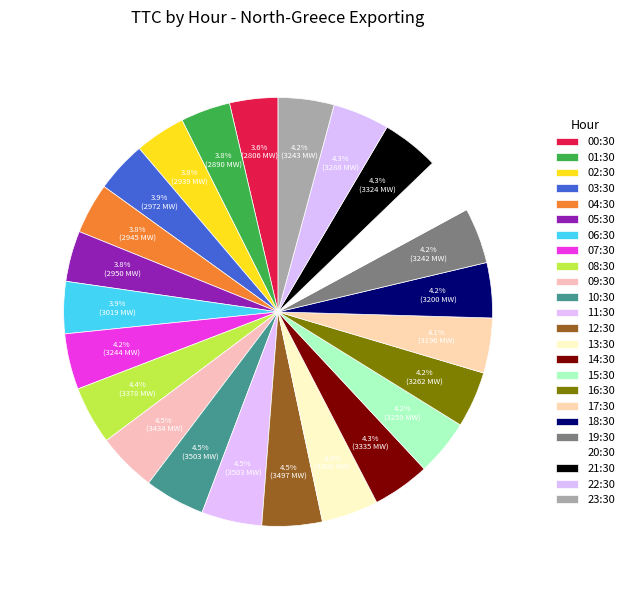

How many slices are in this pie chart?

24